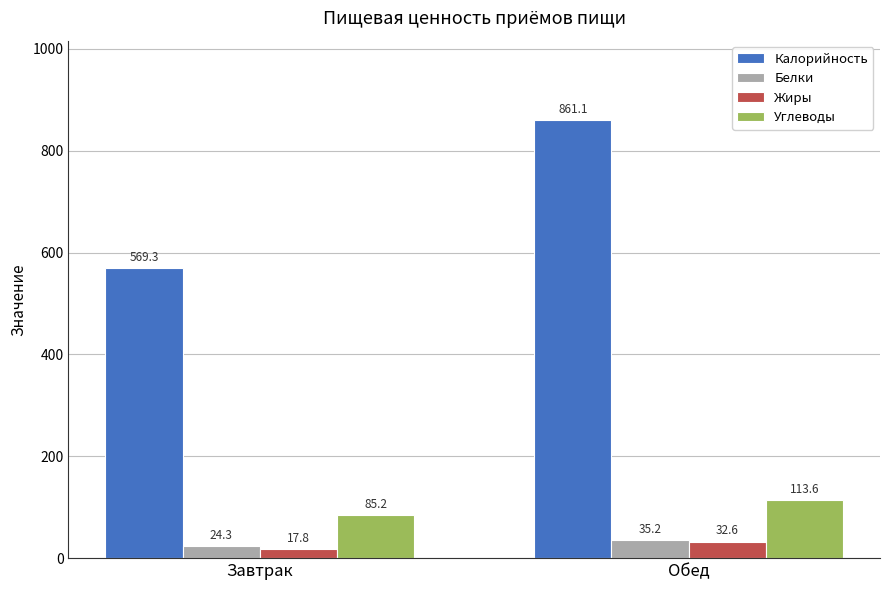

Reading left to right, what are all the values shown in this chart?

Калорийность: 569.3	861.1
Белки: 24.3	35.2
Жиры: 17.8	32.6
Углеводы: 85.2	113.6